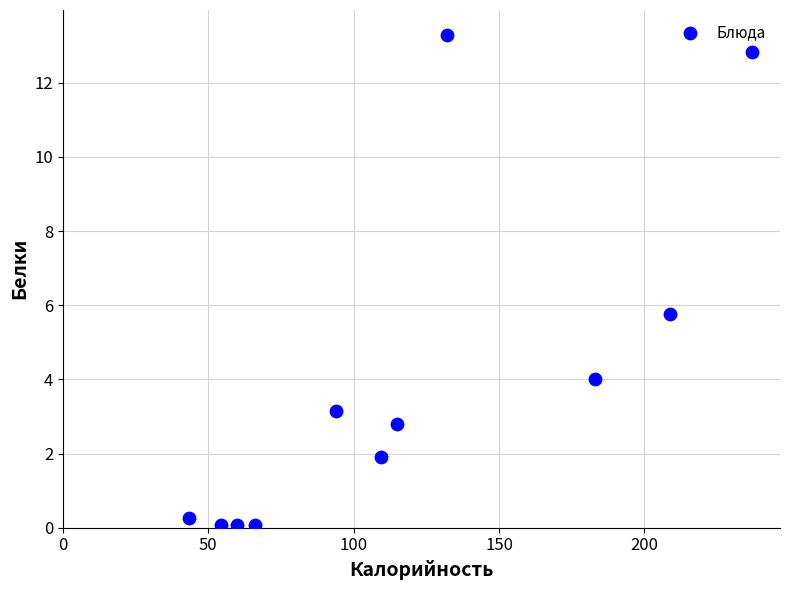

What is the range of X values (max minus min)?

193.5